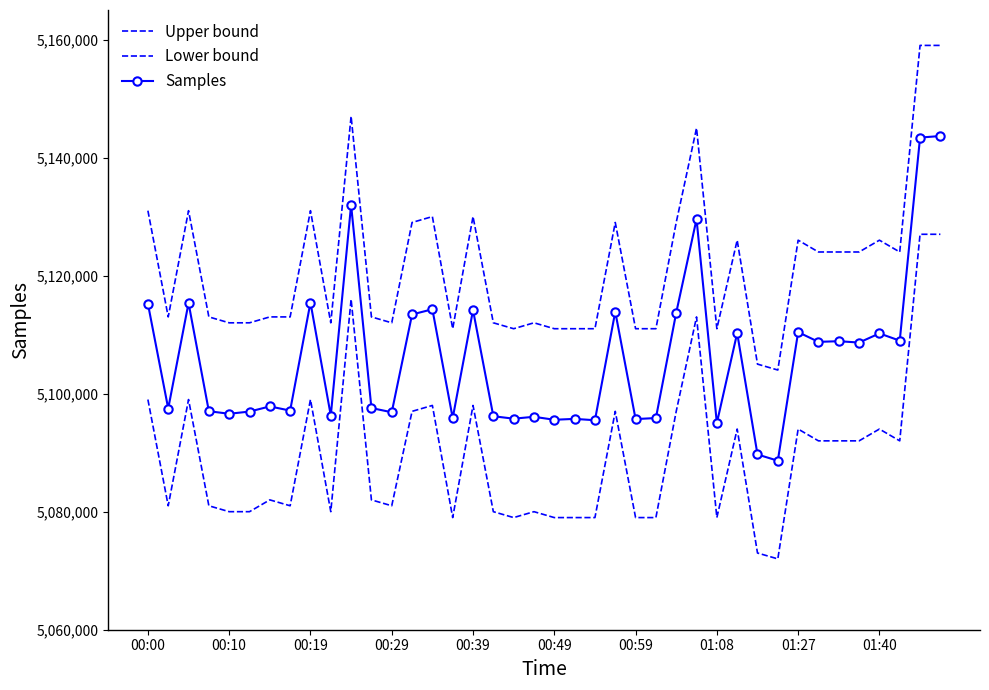

How many distinct data groups are displayed?

3